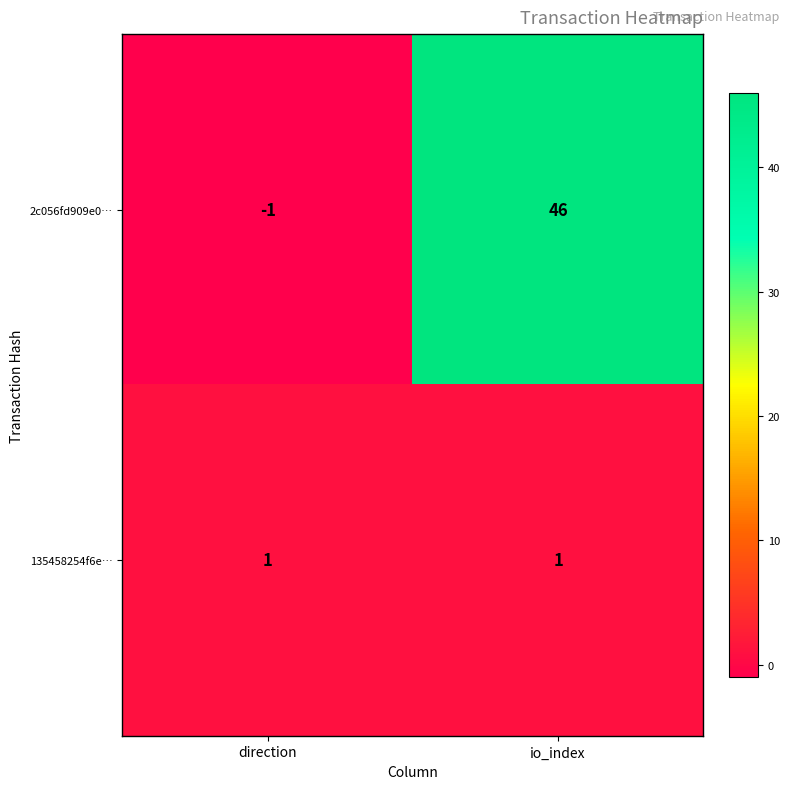

Which series has the widest spread of values?

2c056fd909e0…